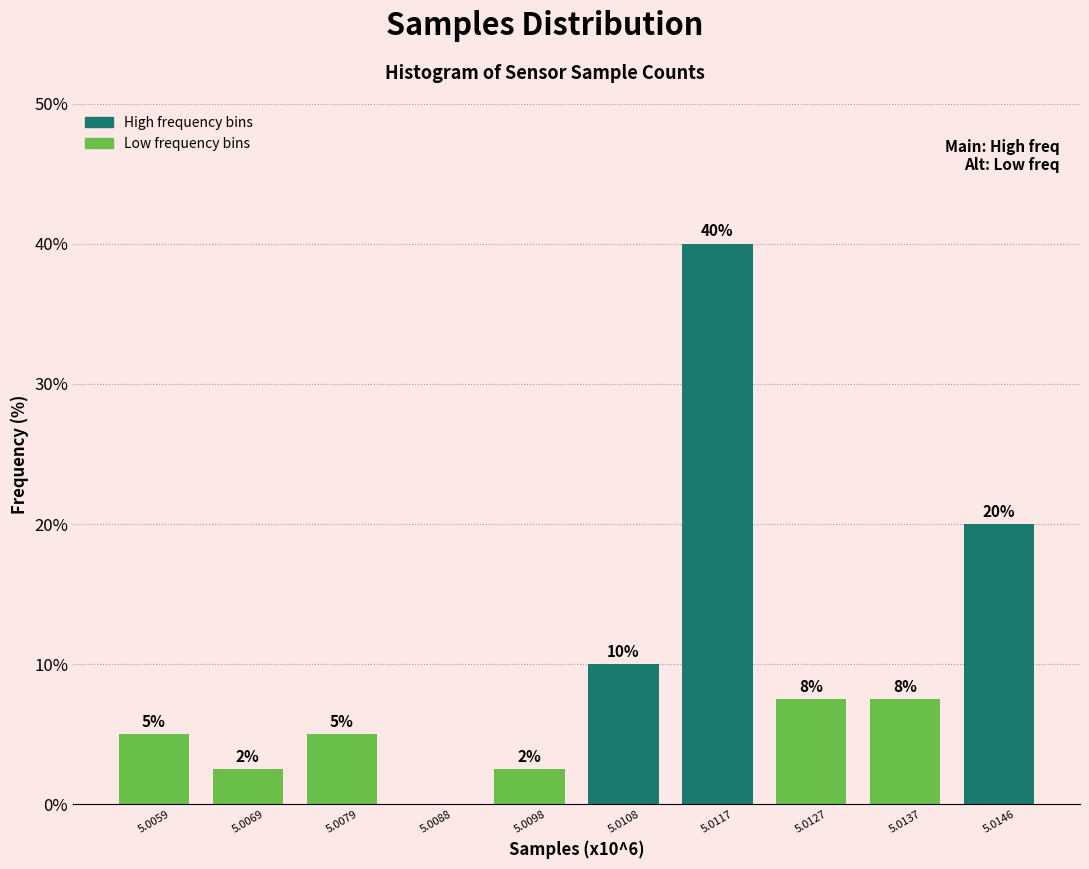

Is it true that the value at 5.0127 is 10.2?

False